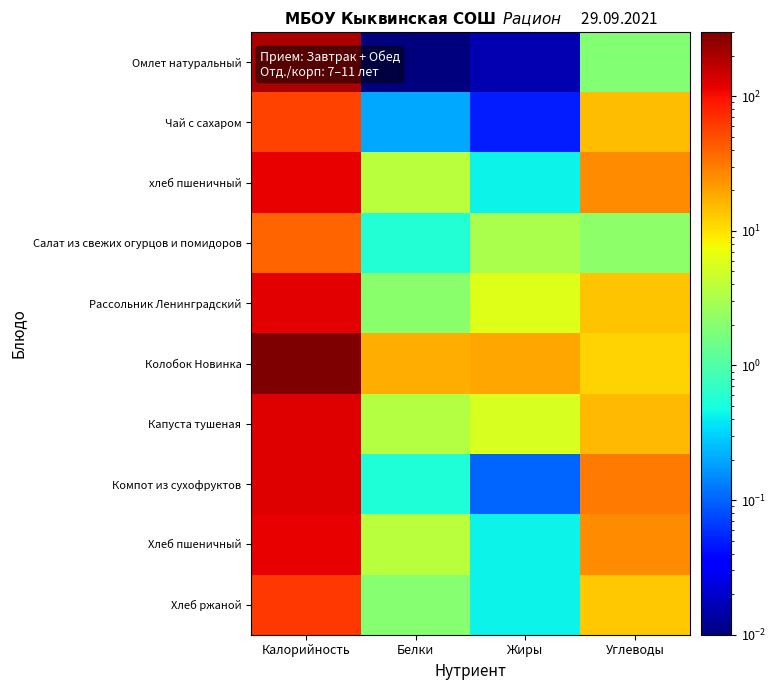

Which series has the largest total across all categories?

Колобок Новинка